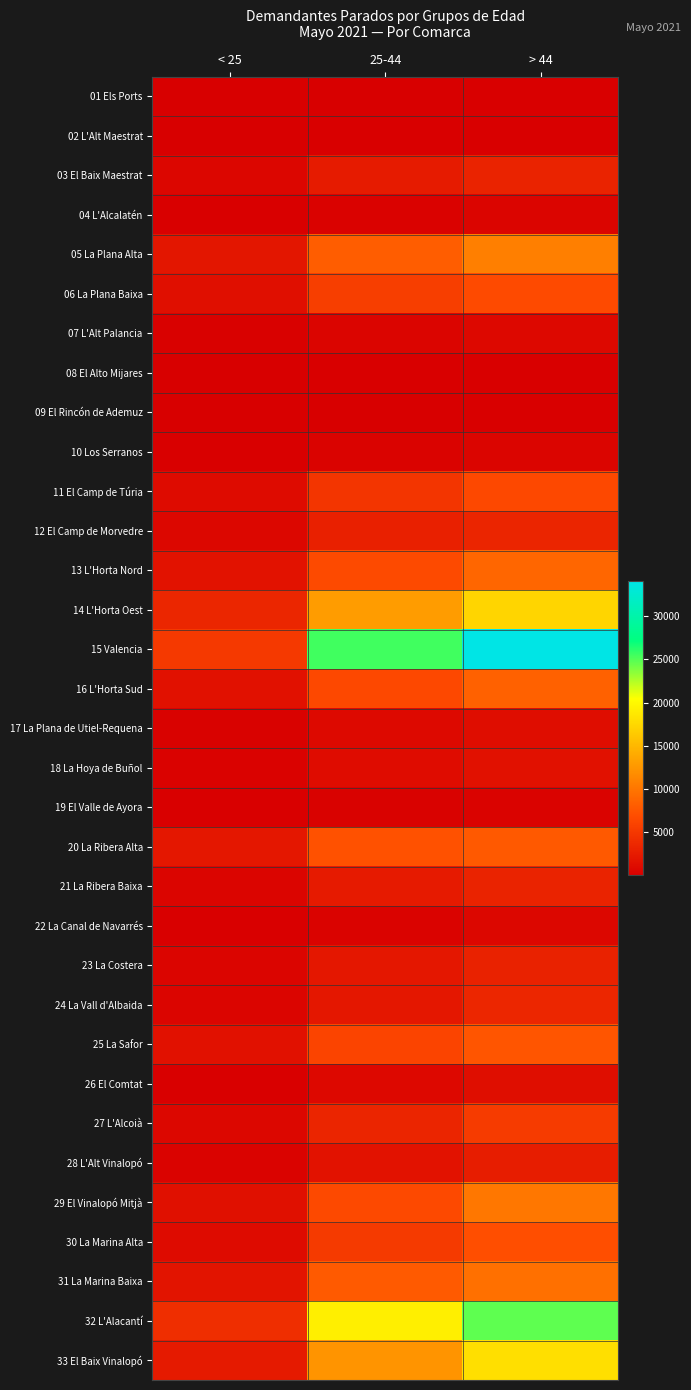

Reading left to right, extract all data points from this chart.

01 Els Ports: < 25=21	25-44=44	> 44=78
02 L'Alt Maestrat: < 25=26	25-44=106	> 44=114
03 El Baix Maestrat: < 25=621	25-44=2490	> 44=3139
04 L'Alcalatén: < 25=96	25-44=341	> 44=572
05 La Plana Alta: < 25=2021	25-44=8180	> 44=10780
06 La Plana Baixa: < 25=1444	25-44=5531	> 44=6693
07 L'Alt Palancia: < 25=199	25-44=574	> 44=858
08 El Alto Mijares: < 25=14	25-44=94	> 44=122
09 El Rincón de Ademuz: < 25=11	25-44=50	> 44=82
10 Los Serranos: < 25=99	25-44=405	> 44=562
11 El Camp de Túria: < 25=1119	25-44=4847	> 44=6471
12 El Camp de Morvedre: < 25=719	25-44=2950	> 44=3371
13 L'Horta Nord: < 25=1734	25-44=6614	> 44=8795
14 L'Horta Oest: < 25=3429	25-44=12971	> 44=17296
15 Valencia: < 25=5146	25-44=25530	> 44=34053
16 L'Horta Sud: < 25=1577	25-44=6479	> 44=8389
17 La Plana de Utiel-Requena: < 25=247	25-44=932	> 44=1247
18 La Hoya de Buñol: < 25=329	25-44=1178	> 44=1607
19 El Valle de Ayora: < 25=96	25-44=233	> 44=386
20 La Ribera Alta: < 25=2102	25-44=7250	> 44=7793
21 La Ribera Baixa: < 25=549	25-44=2463	> 44=3196
22 La Canal de Navarrés: < 25=112	25-44=390	> 44=713
23 La Costera: < 25=569	25-44=2115	> 44=3112
24 La Vall d'Albaida: < 25=522	25-44=2193	> 44=3473
25 La Safor: < 25=1581	25-44=6162	> 44=7470
26 El Comtat: < 25=134	25-44=815	> 44=1304
27 L'Alcoià: < 25=724	25-44=3360	> 44=5327
28 L'Alt Vinalopó: < 25=389	25-44=1694	> 44=2730
29 El Vinalopó Mitjà: < 25=1506	25-44=6590	> 44=10072
30 La Marina Alta: < 25=1091	25-44=5221	> 44=7040
31 La Marina Baixa: < 25=1842	25-44=7893	> 44=9522
32 L'Alacantí: < 25=4152	25-44=19237	> 44=24719
33 El Baix Vinalopó: < 25=2354	25-44=12344	> 44=18083